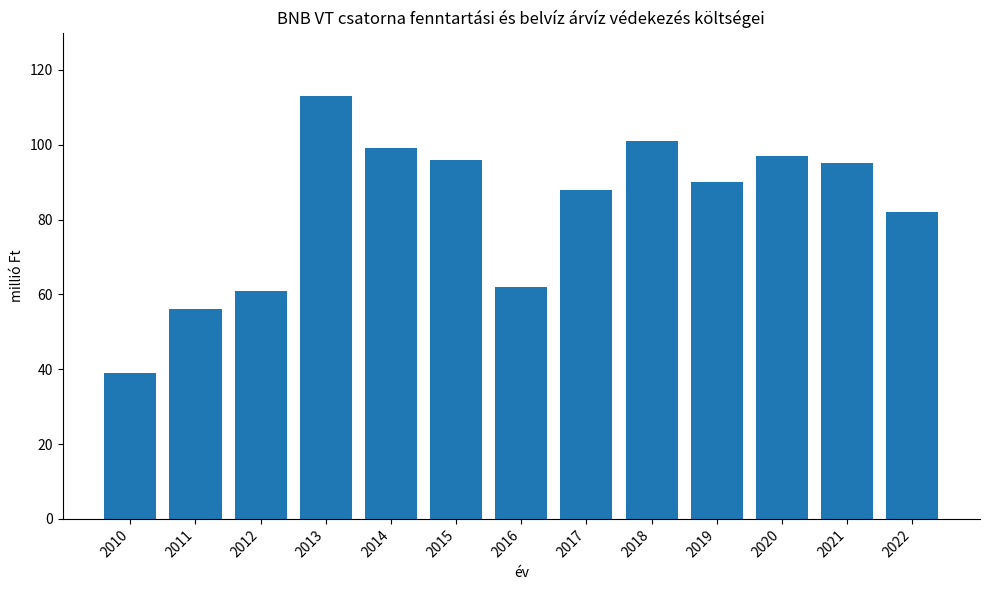

Does the chart contain stacked bars?

No